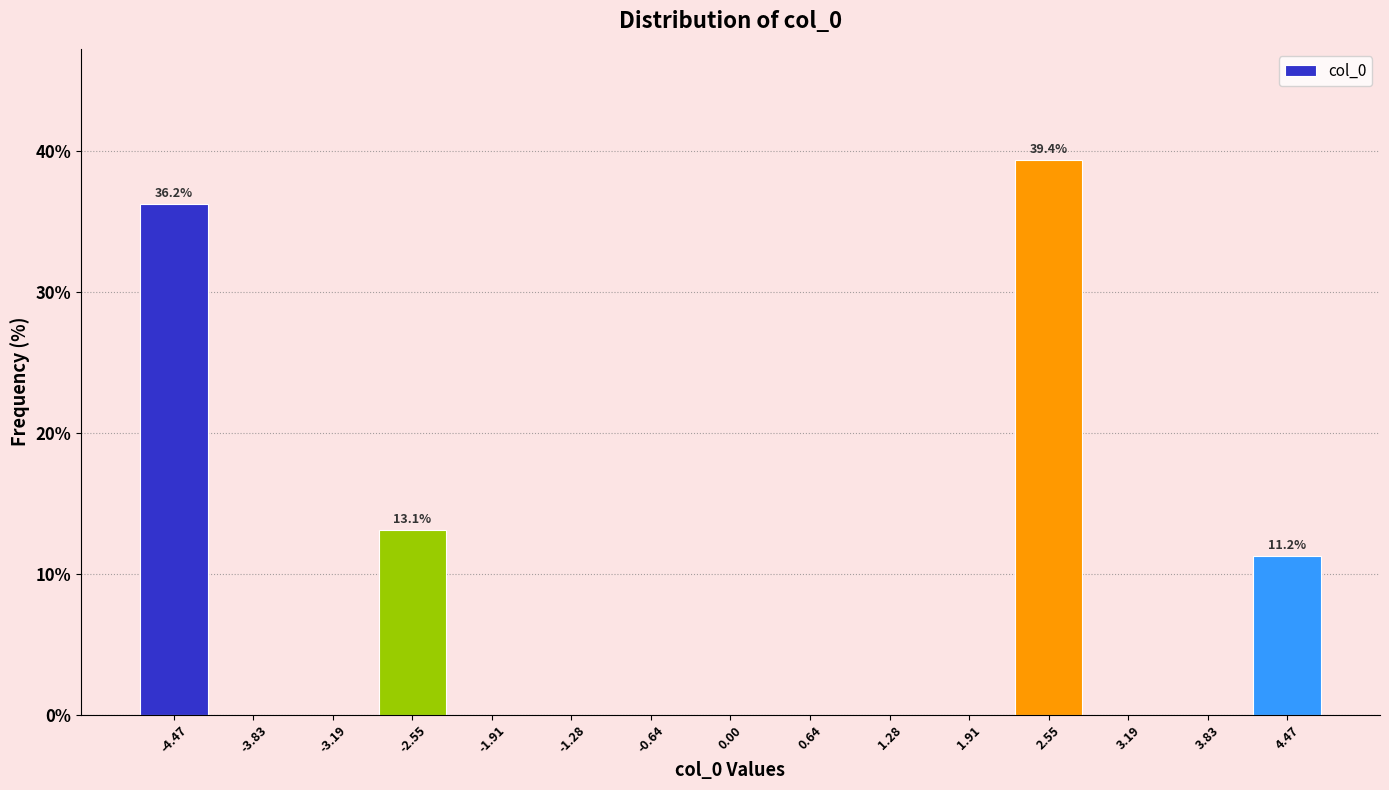

Over which range of the x-axis is the bar tallest?

2.2 to 2.9